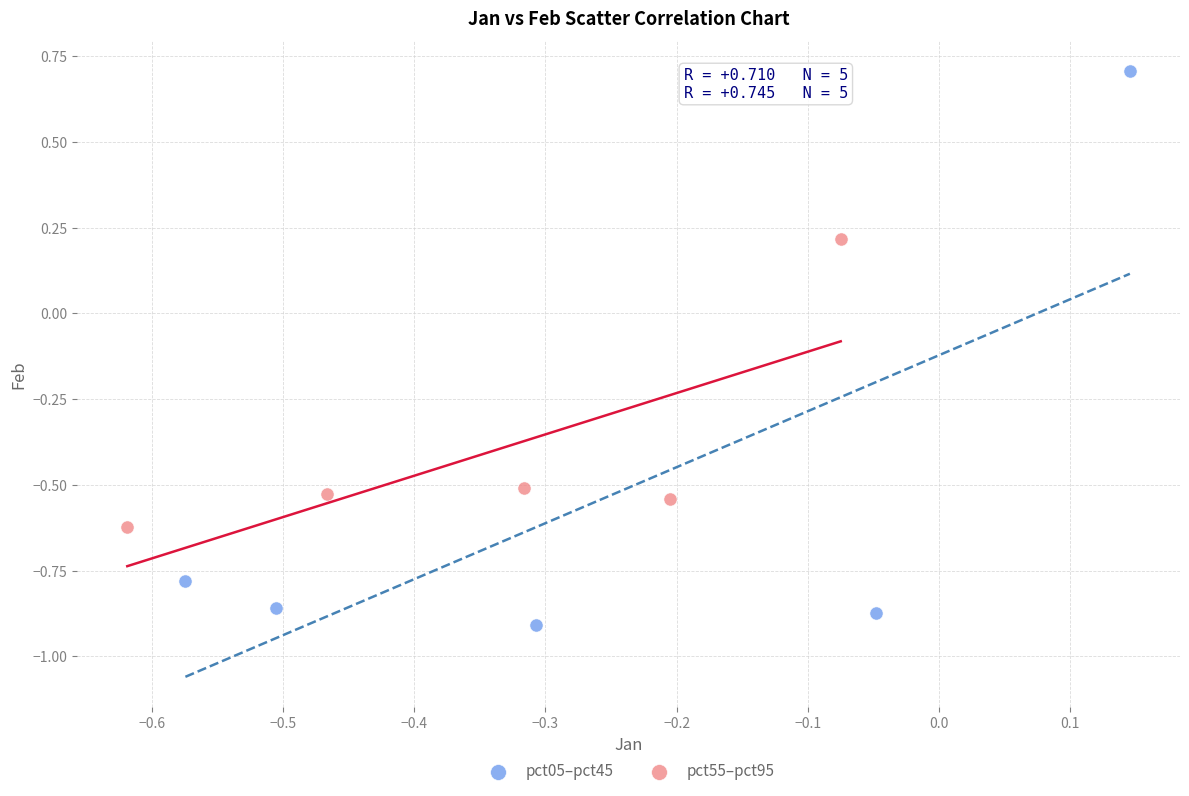

Which series contains the lowest Y value?

pct05–pct45